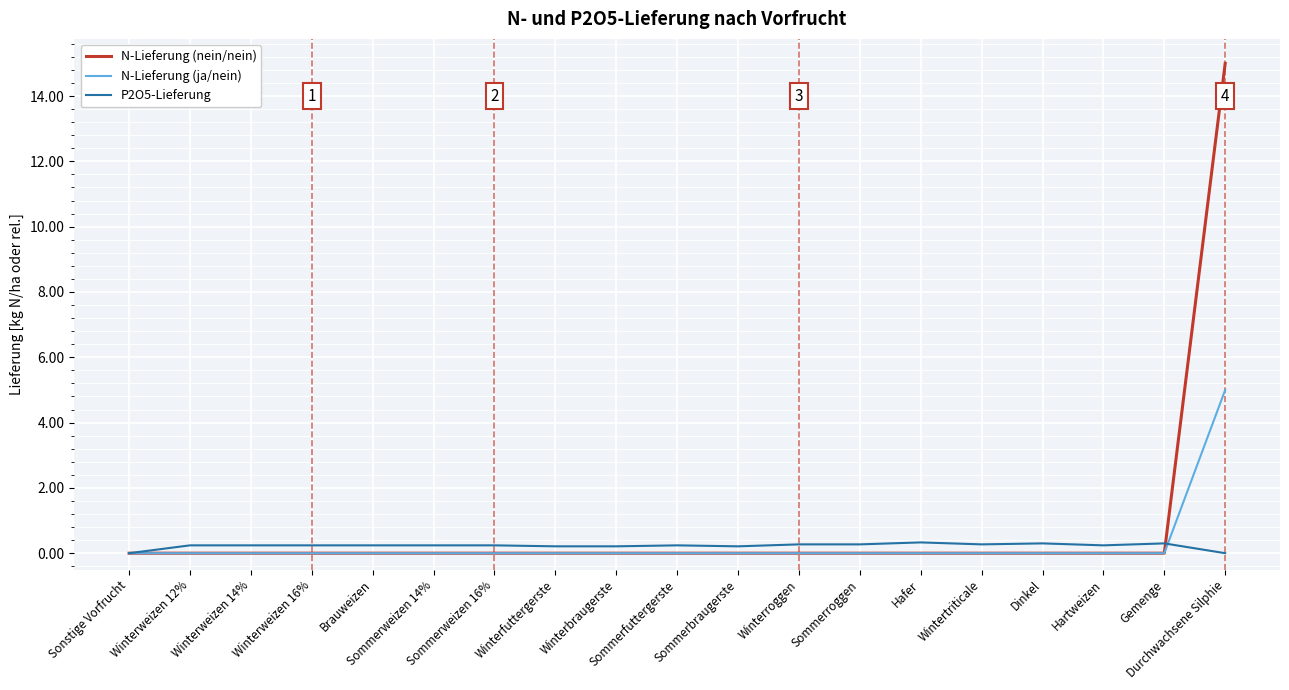

Rank the series by their maximum value, from lowest to highest.

P2O5-Lieferung, N-Lieferung (ja/nein), N-Lieferung (nein/nein)